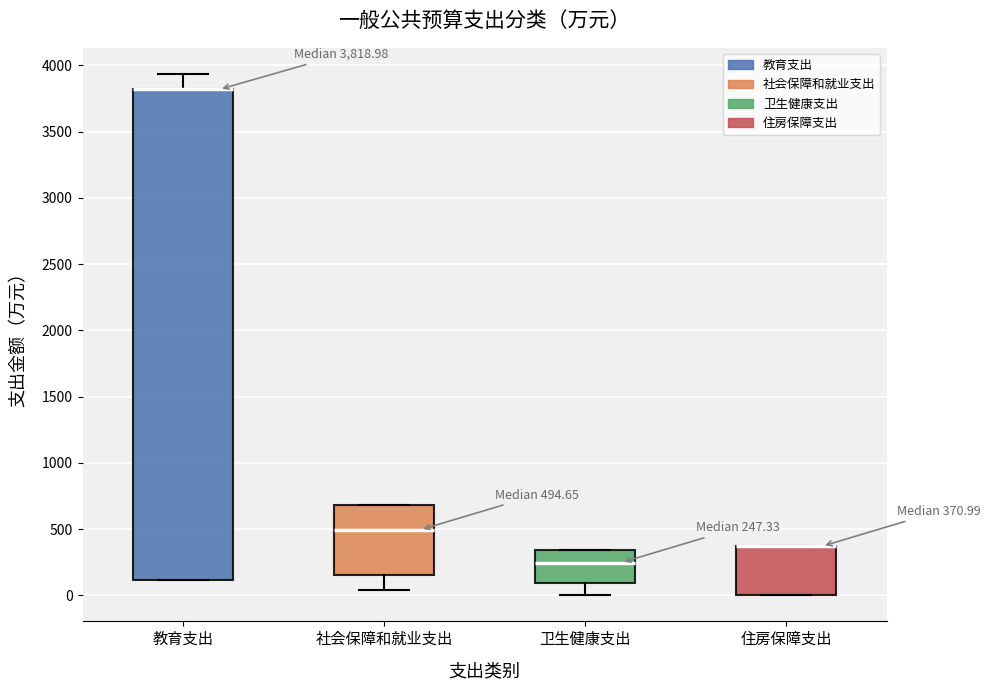

Which box is the tallest, from its lower edge to its upper edge?

教育支出